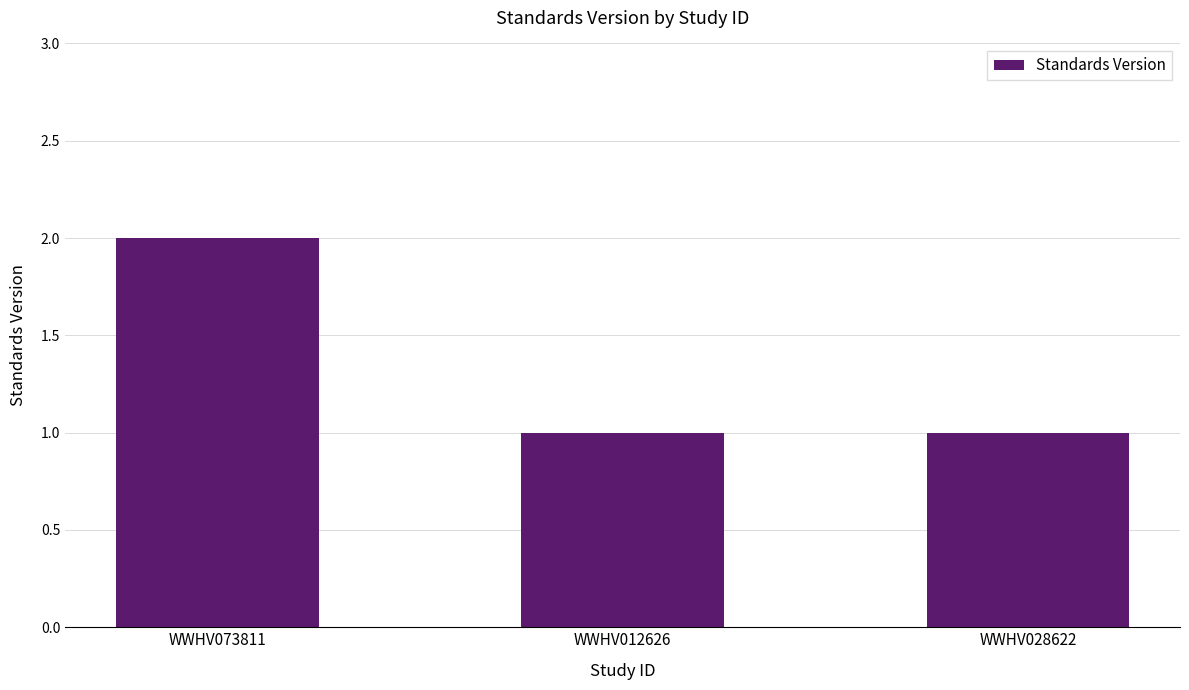

What is the label of the 2nd bar from the left?

WWHV012626